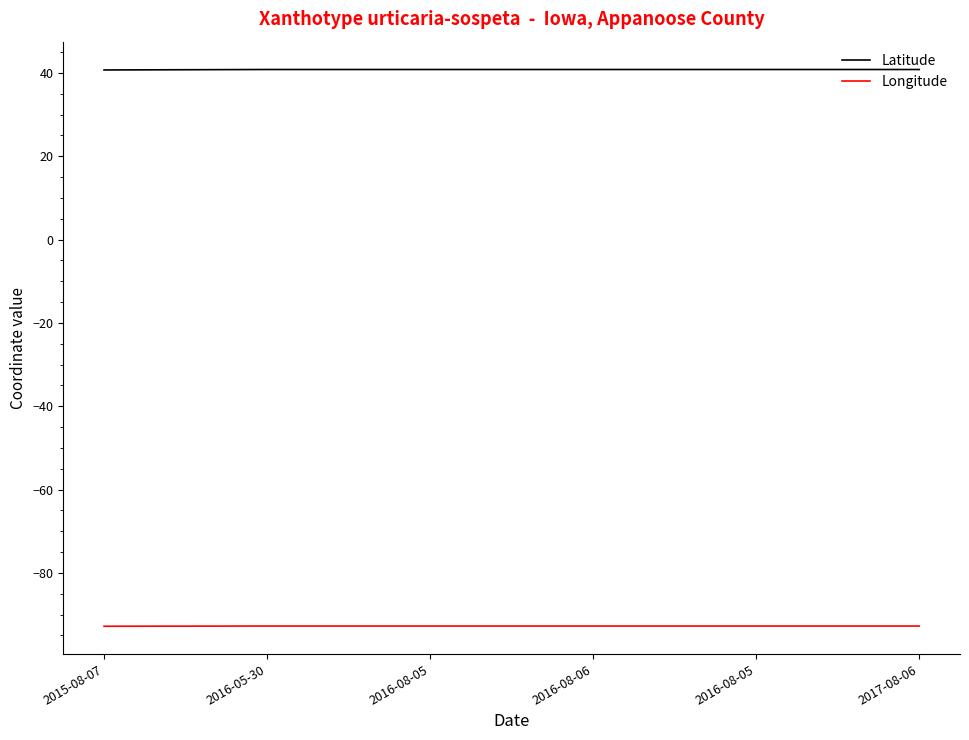

Reading right to left, extract all data points from this chart.

Latitude: 40.8	40.8	40.8	40.8	40.8	40.7
Longitude: -92.7	-92.7	-92.7	-92.7	-92.7	-92.8